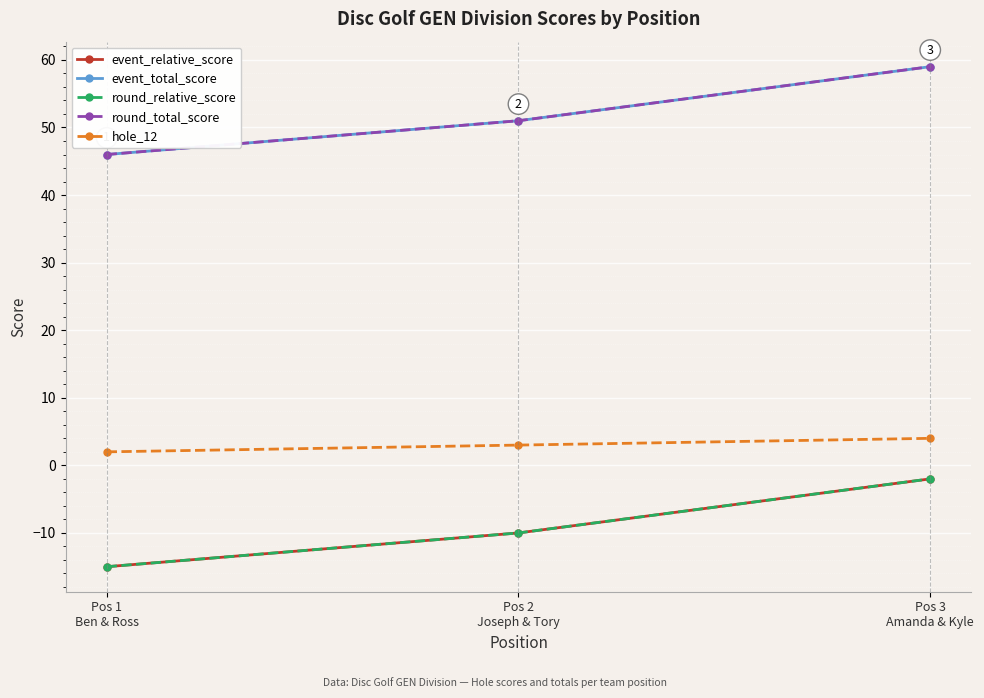

What is the difference between the highest and lowest values at Pos 2
Joseph & Tory?

61